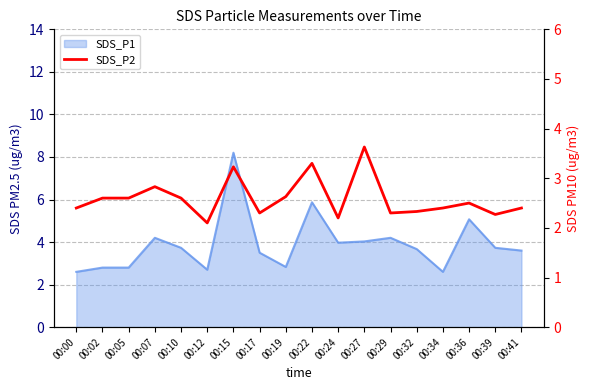

How many lines are shown in the chart?

1